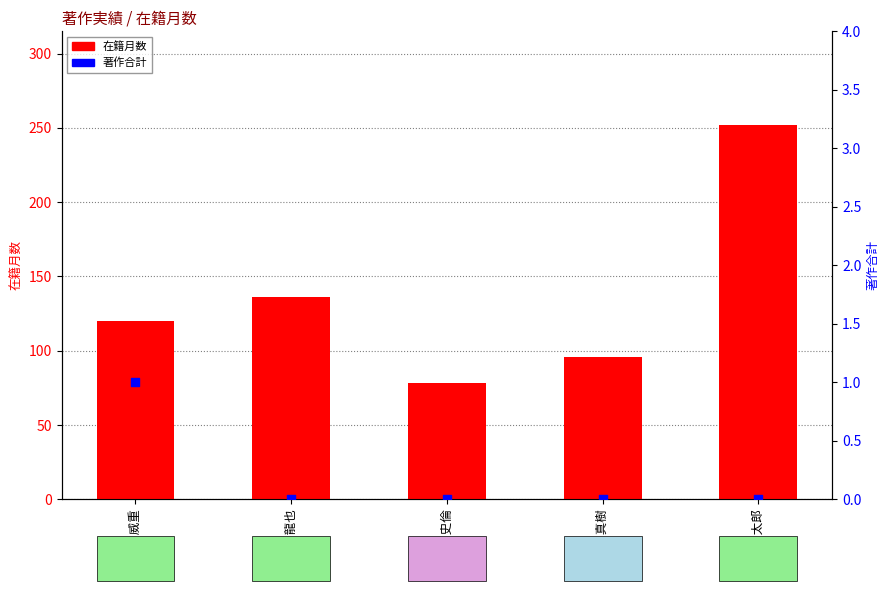

Which series contains the highest Y value?

在籍月数